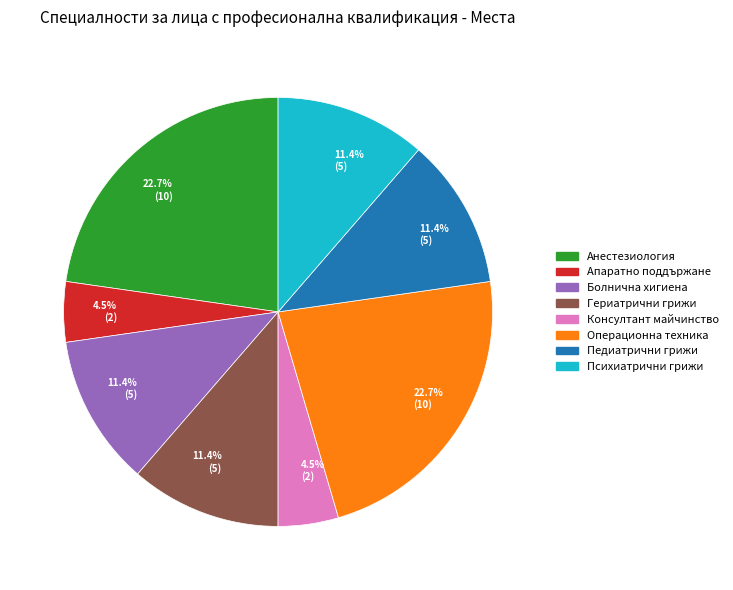

Does any single category account for the majority?

No